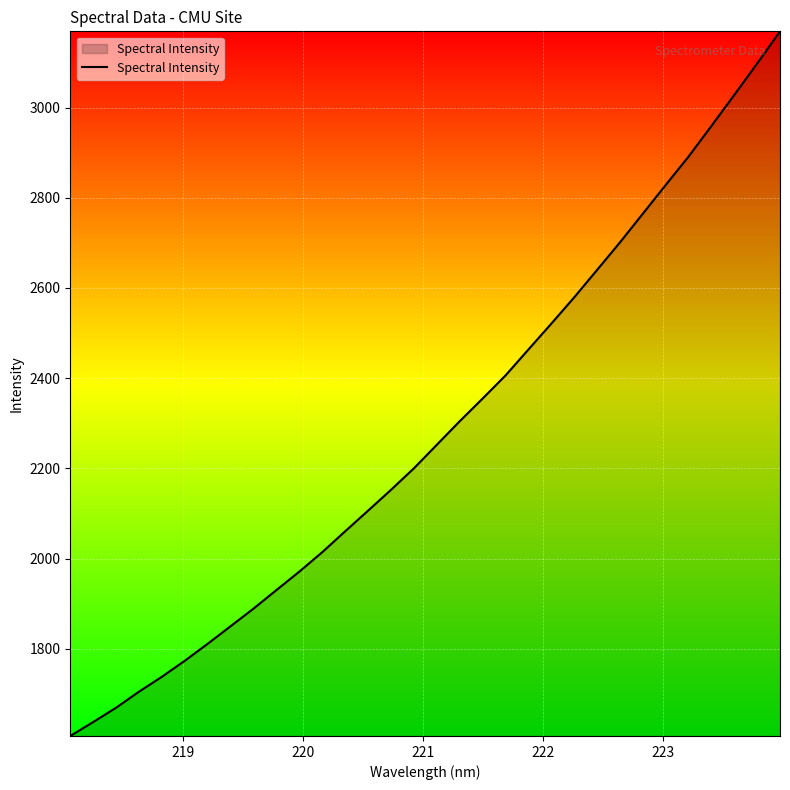

What is the minimum value shown in the chart?

1606.5